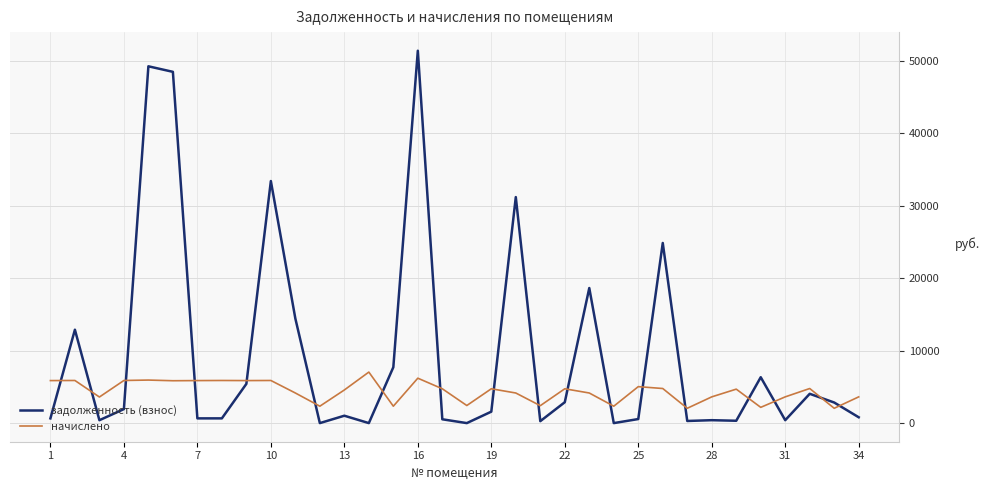

Rank the series by their average value, from highest to lowest.

задолженность (взнос), начислено